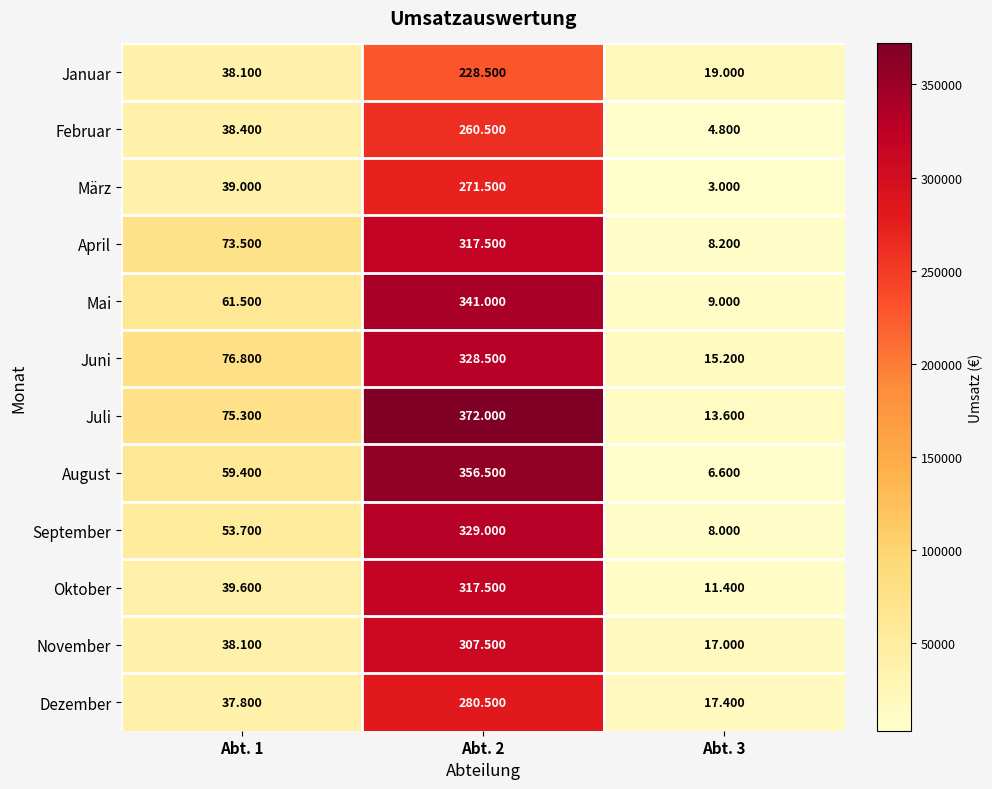

What is the smallest value displayed?

3000